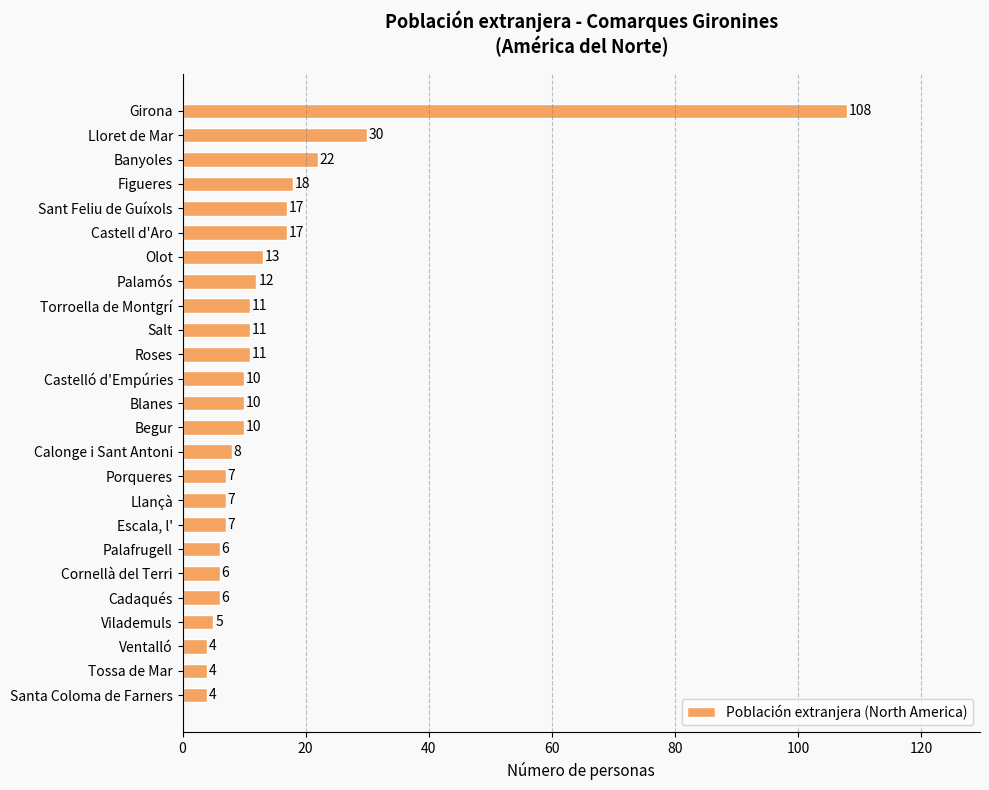

What is the difference between the maximum and minimum values?

104